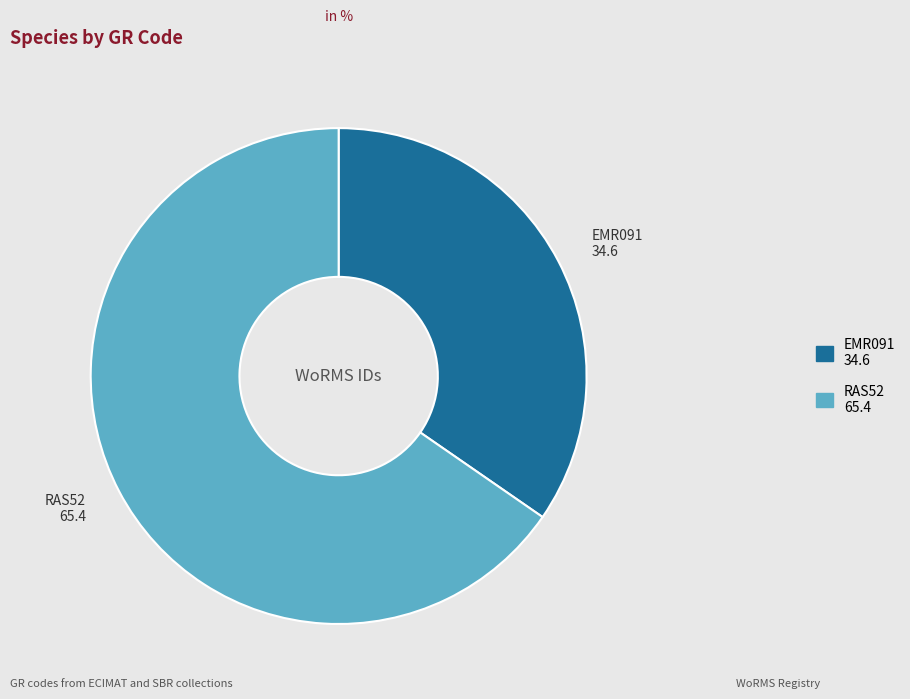

Combined, do RAS52 and EMR091 account for over 50%?

Yes